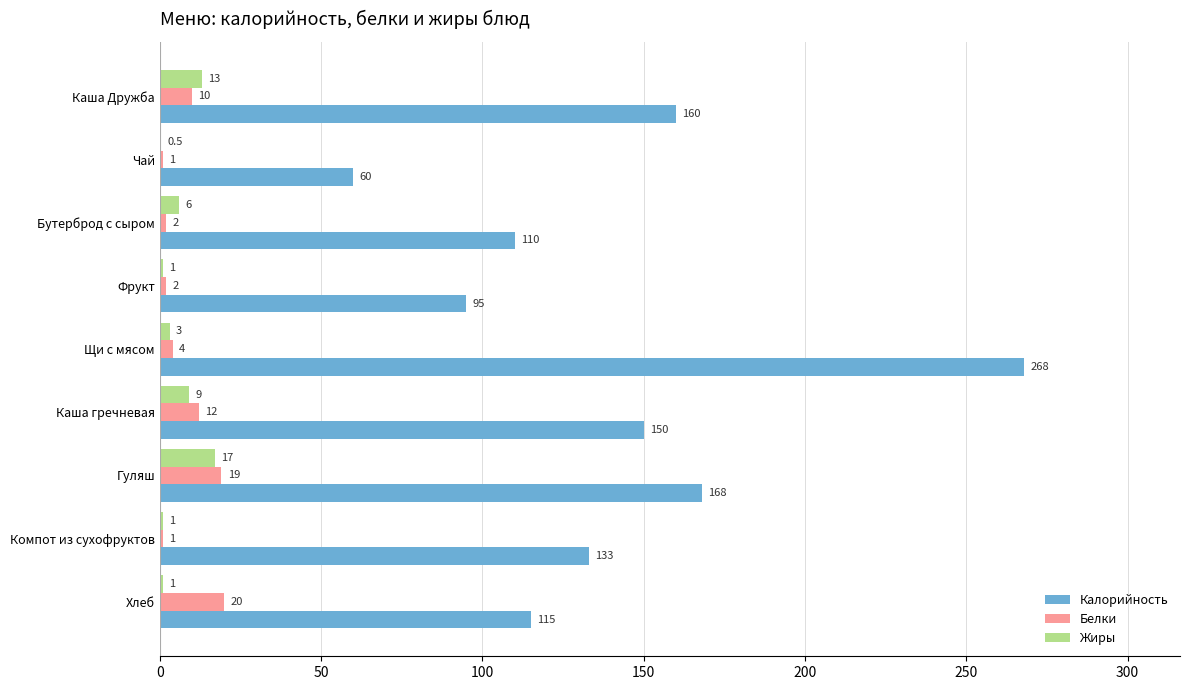

Between Щи с мясом and Гуляш, which series saw the biggest shift?

Калорийность